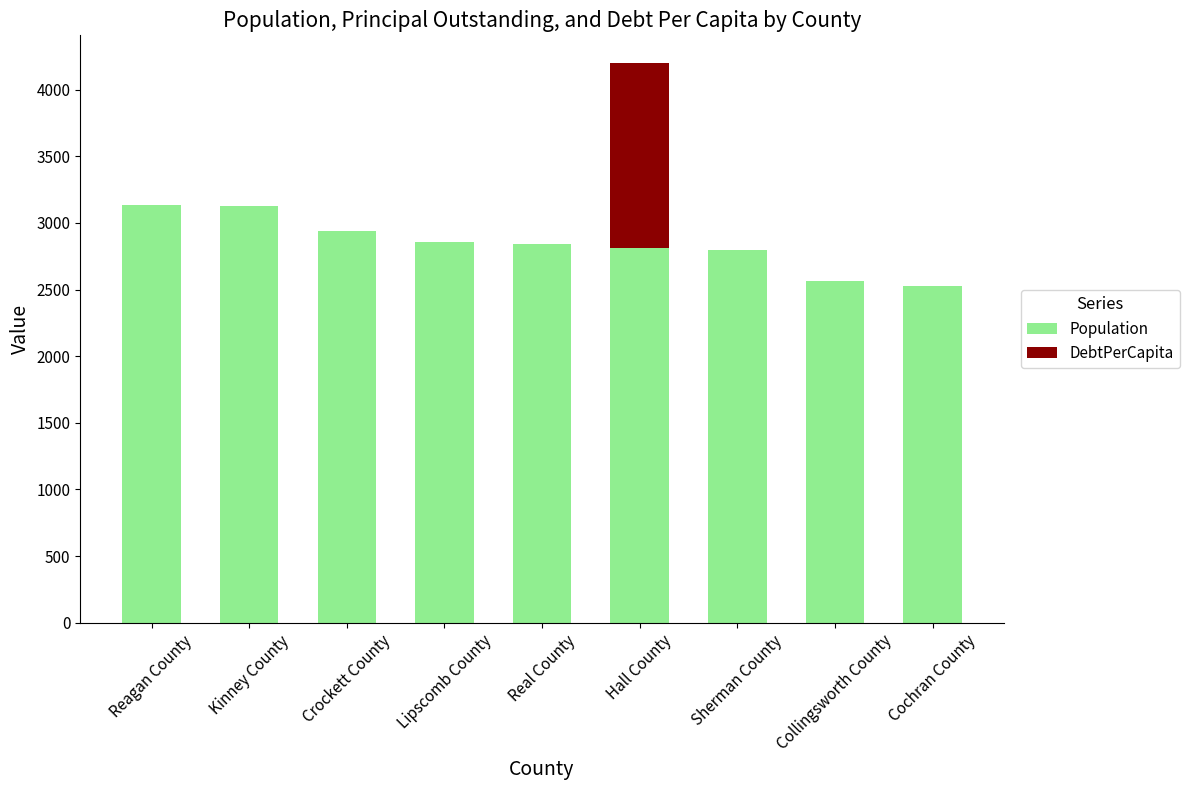

Is it true that Population equals 5090.4 at Kinney County?

False